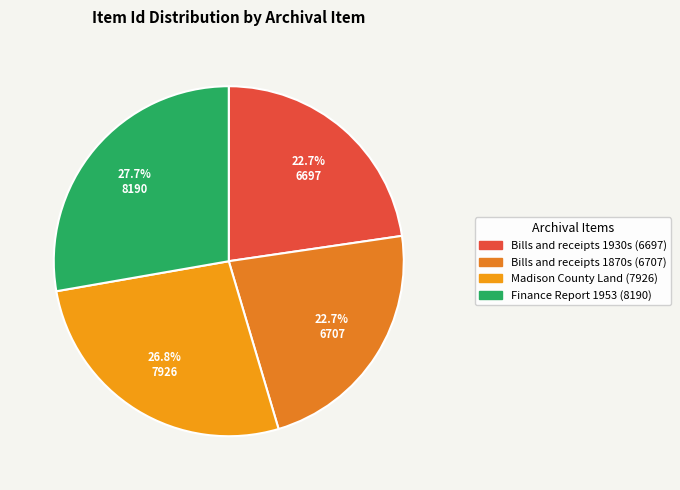

What percentage is the Finance Report 1953 (8190) slice, to the nearest percent?

28%